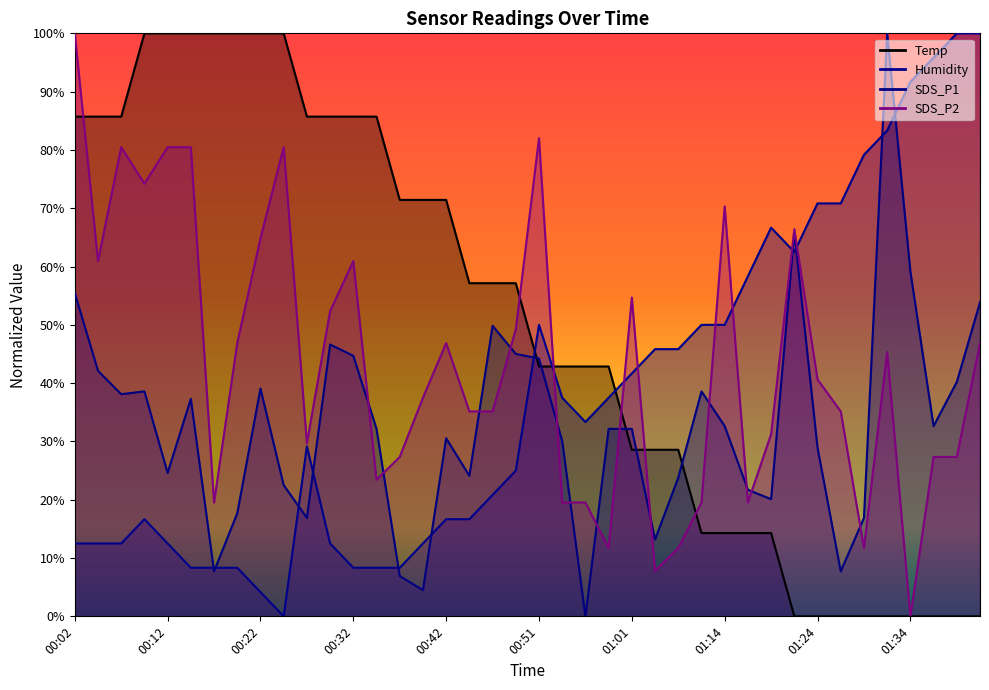

True or false: Humidity and SDS_P1 intersect in this chart.

True